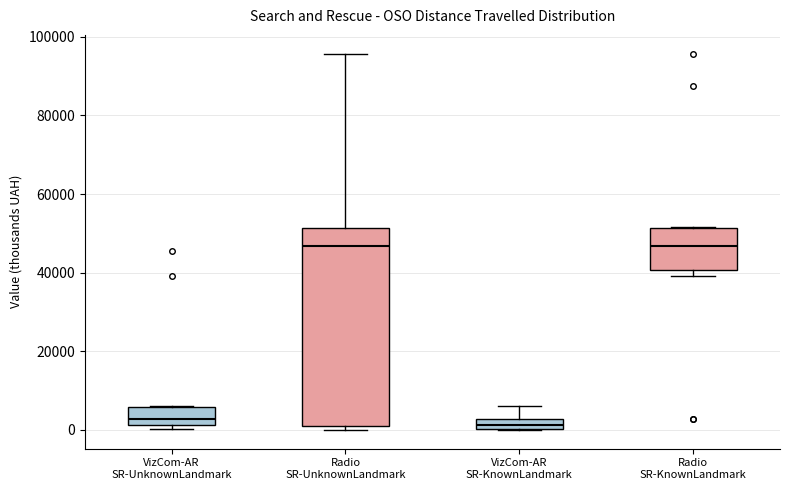

Where is the upper edge of the box for VizCom-AR SR-UnknownLandmark on the y-axis? The values are not printed on the chart, so give them approximately, as read against the axis.

6000